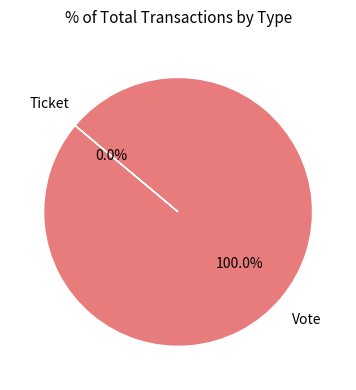

Which category accounts for the majority?

Vote